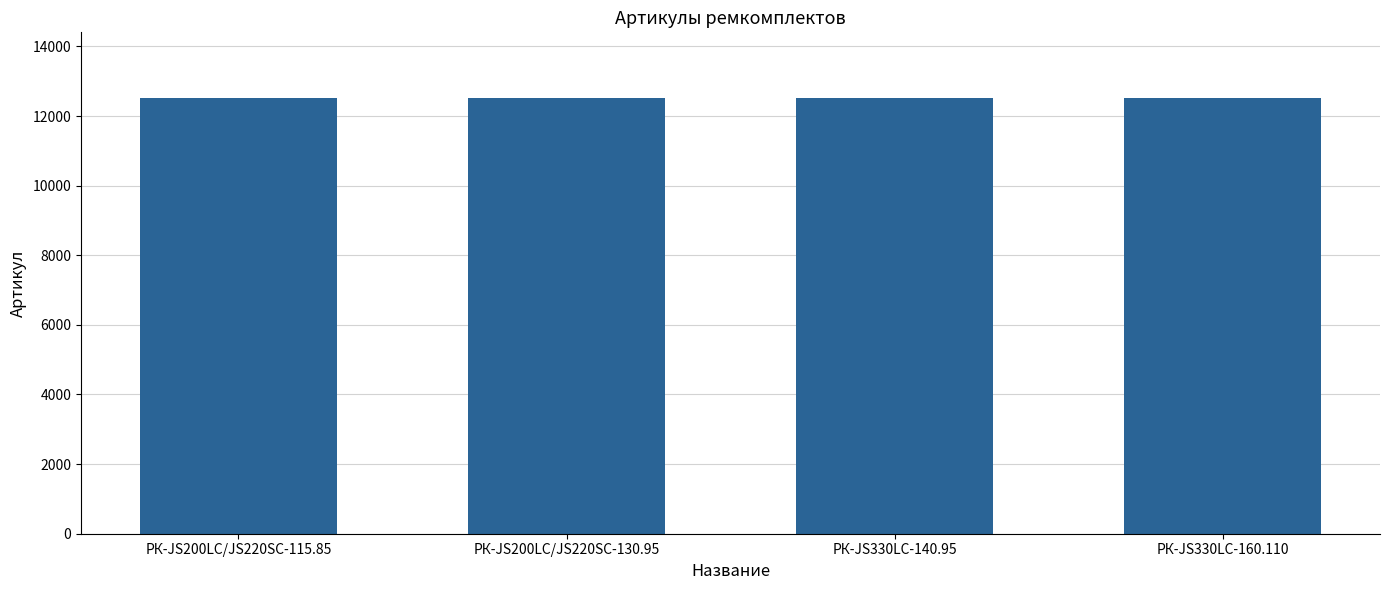

What is the change in value from РК-JS200LC/JS220SC-115.85 to РК-JS330LC-160.110?

+3